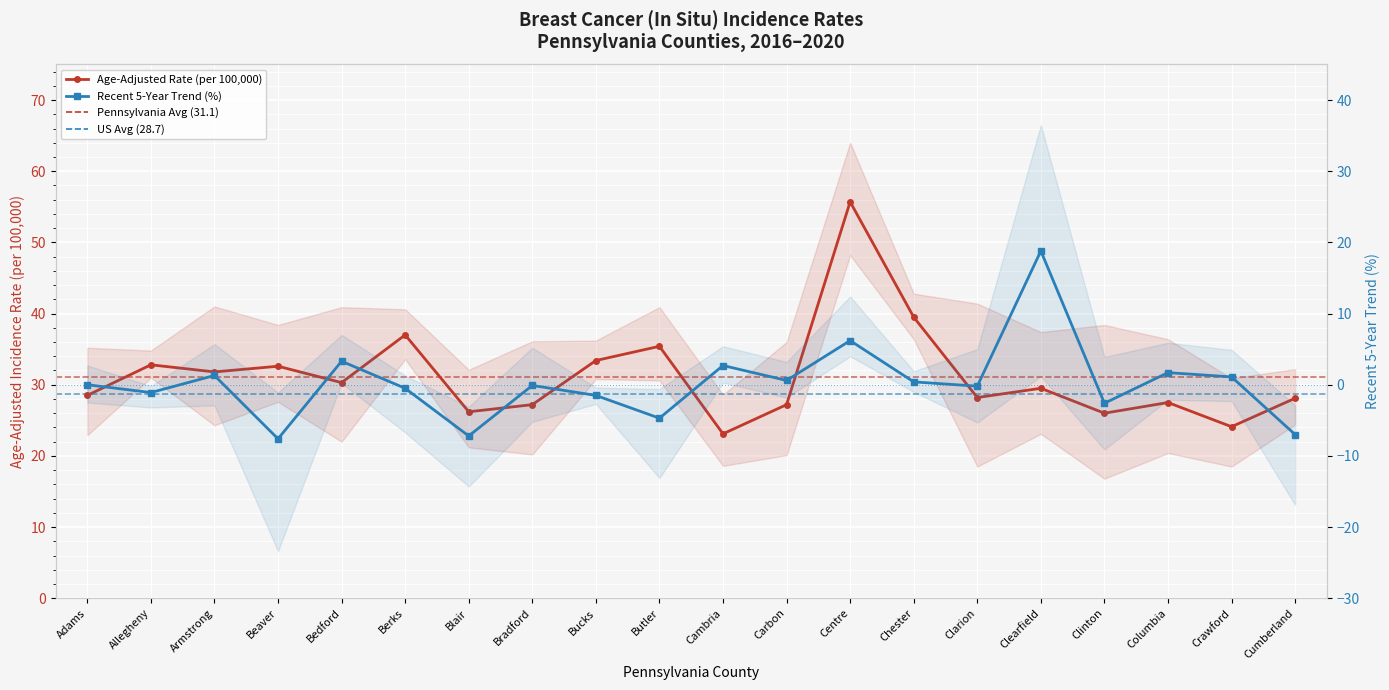

Between Clarion and Bradford, which is larger?

Clarion